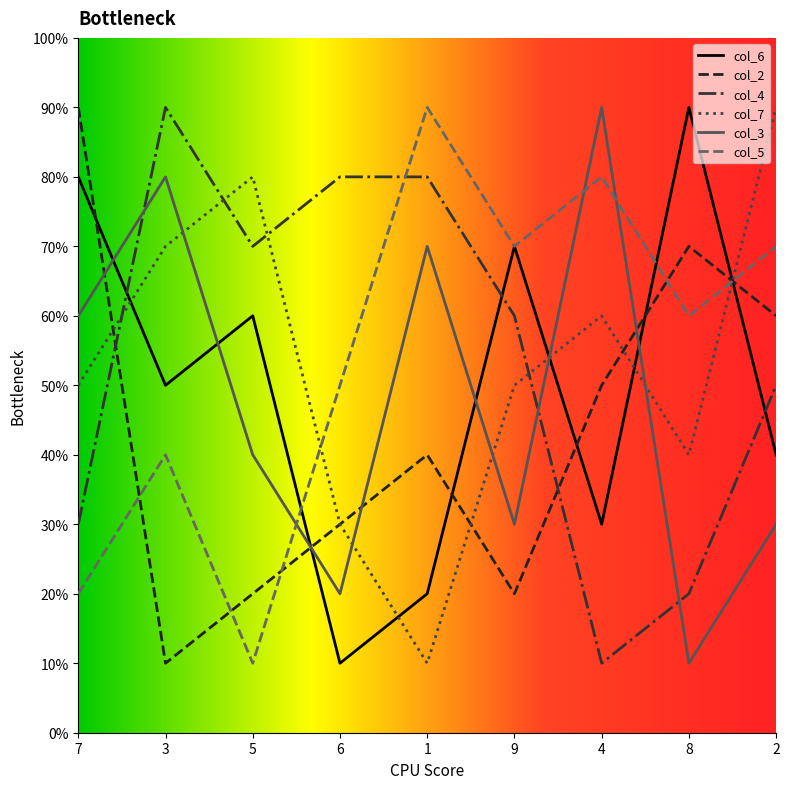

Reading left to right, list all the values displayed in this chart.

col_6: 8	5	6	1	2	7	3	9	4
col_2: 9	1	2	3	4	2	5	7	6
col_4: 3	9	7	8	8	6	1	2	5
col_7: 5	7	8	3	1	5	6	4	9
col_3: 6	8	4	2	7	3	9	1	3
col_5: 2	4	1	5	9	7	8	6	7